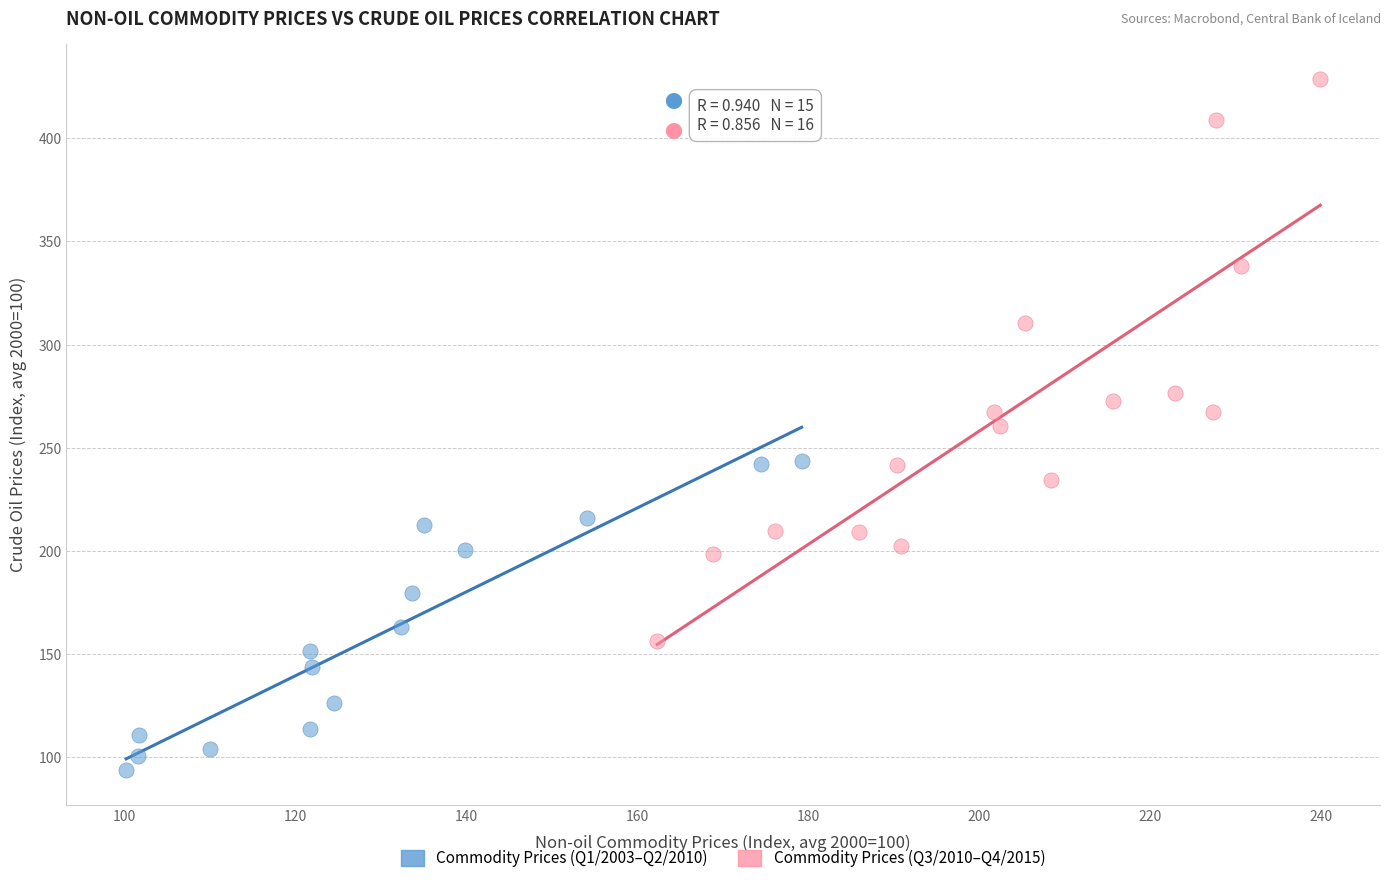

Which series reaches the maximum Y coordinate?

Commodity Prices (Q3/2010–Q4/2015)